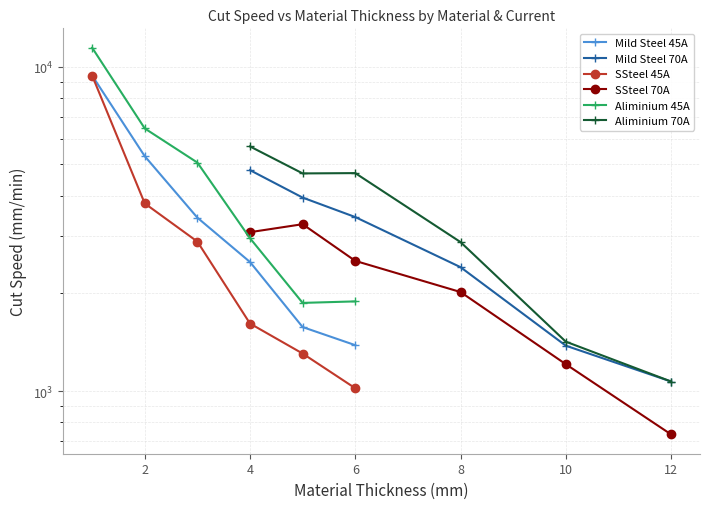

What is the value of the SSteel 45A point at the 1st from the left?

9400